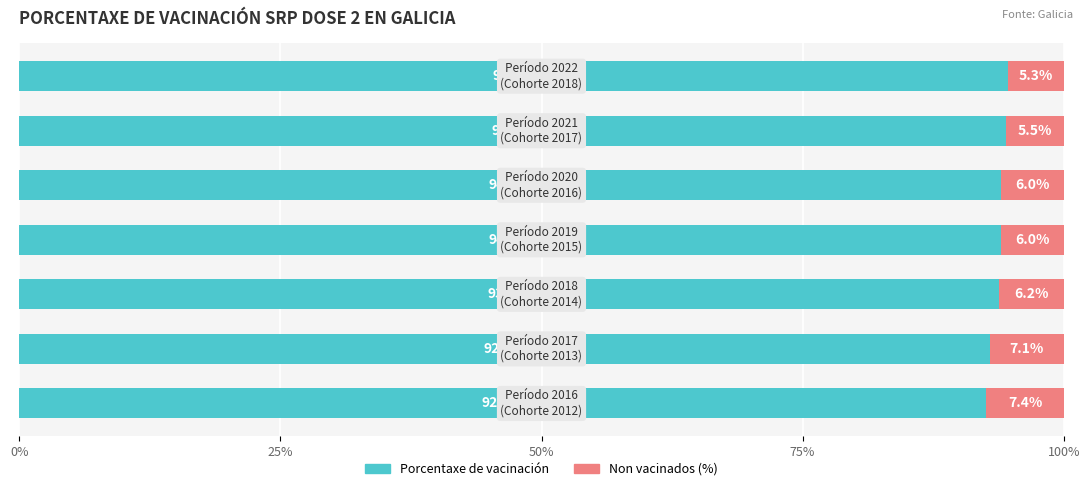

What are all the series names shown in the legend?

Porcentaxe de vacinación, Non vacinados (%)